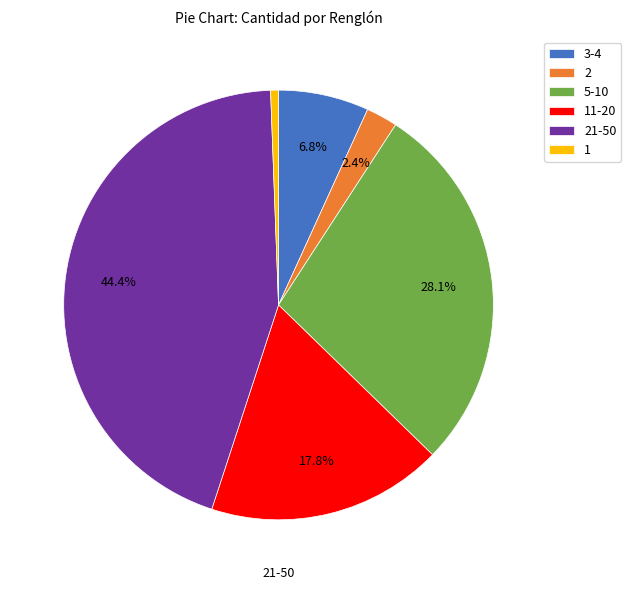

Which has a higher value, 11-20 or 3-4?

11-20